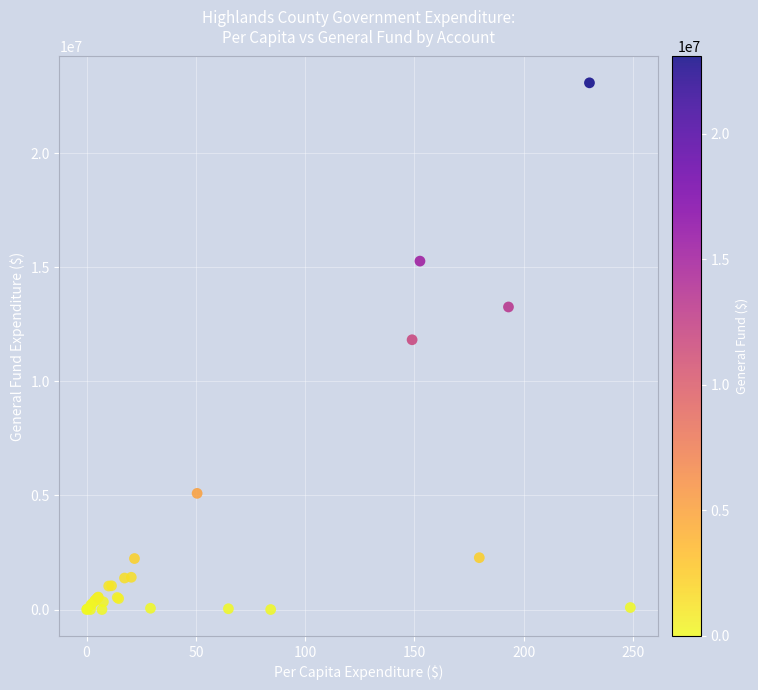

What Y value in the scatter plot is closest to 11541800?

11823564